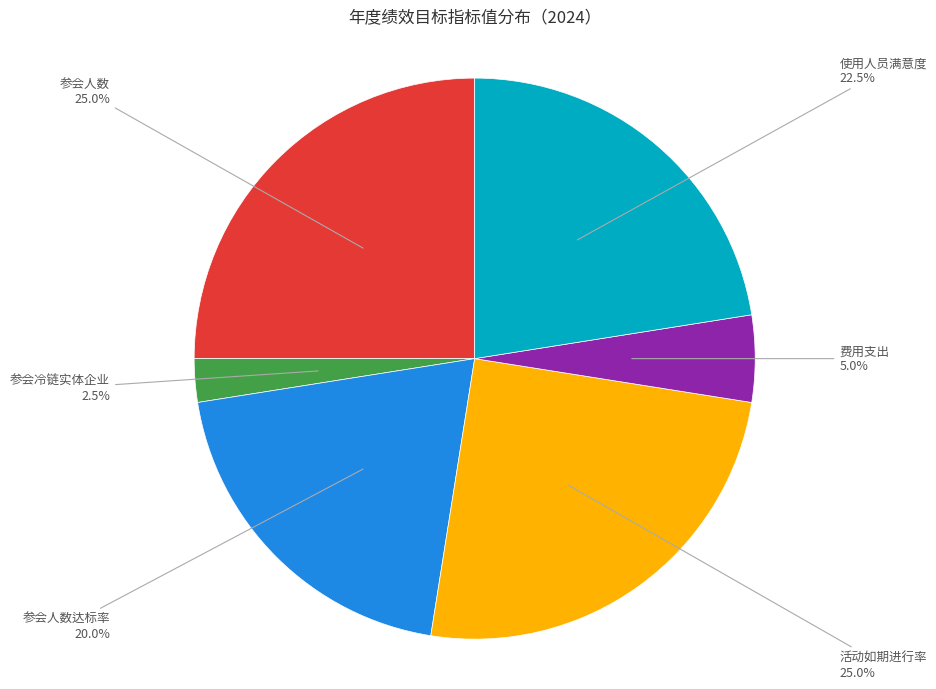

Is there a majority slice in this chart?

No